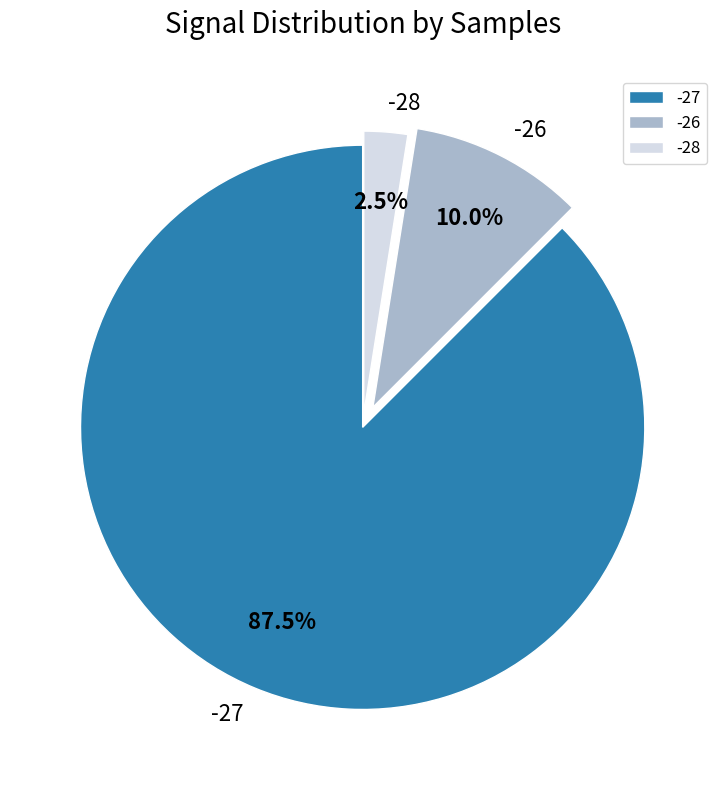

To the nearest percent, what portion does -26 represent?

10%